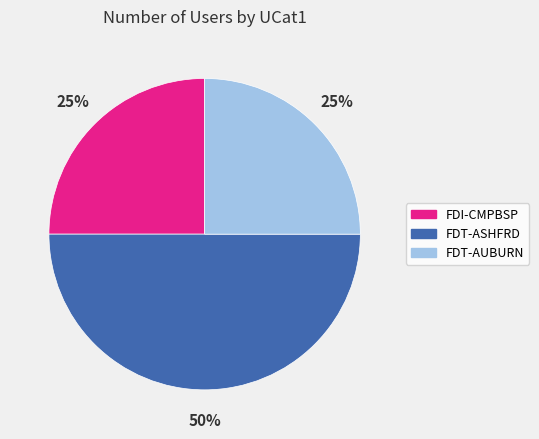

Is it true that FDT-AUBURN is 25% of the pie?

True